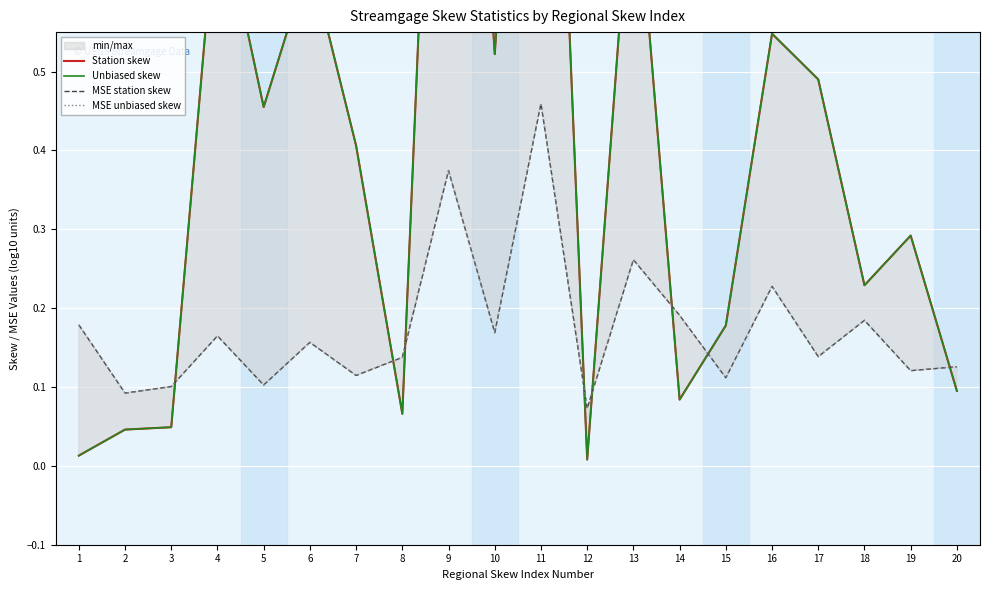

What is the greatest value displayed?

1.4